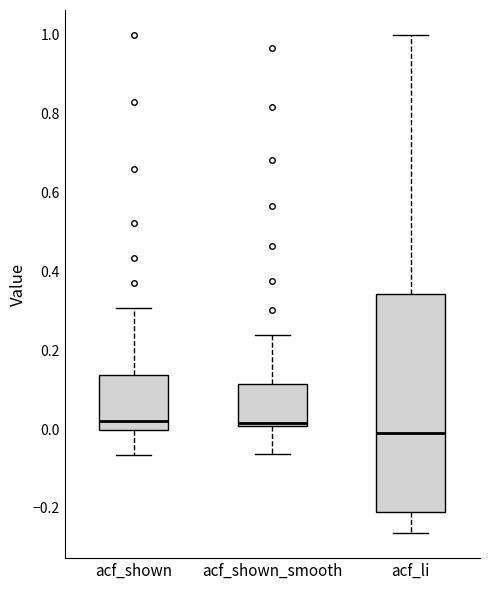

Which box is the tallest, from its lower edge to its upper edge?

acf_li